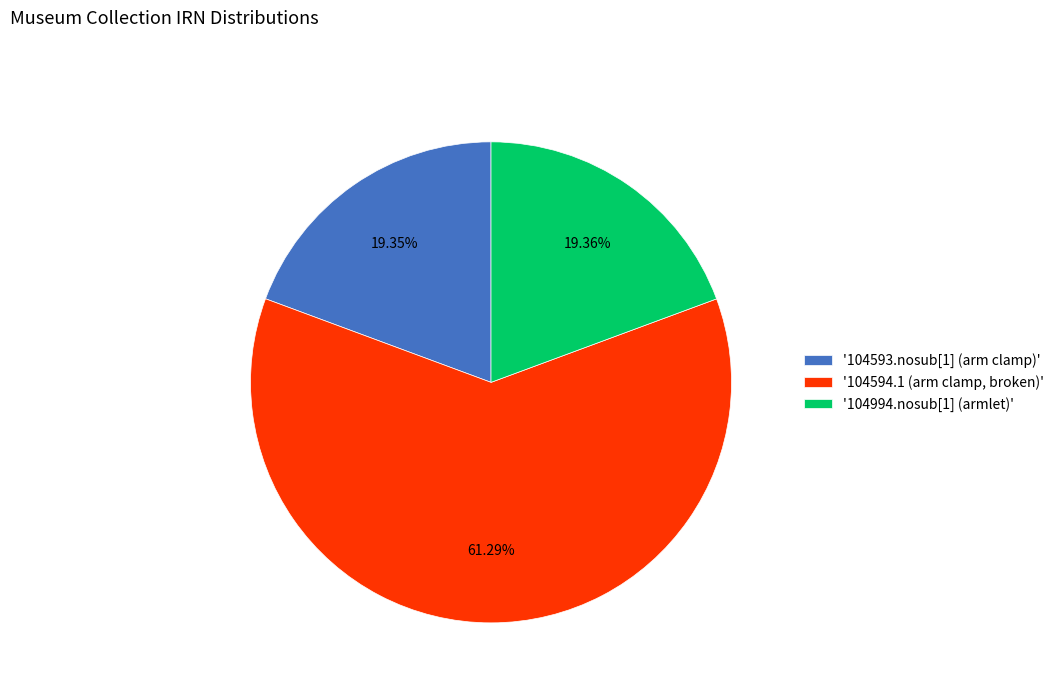

Is the sum of '104994.nosub[1] (armlet)' and '104593.nosub[1] (arm clamp)' greater than half?

No